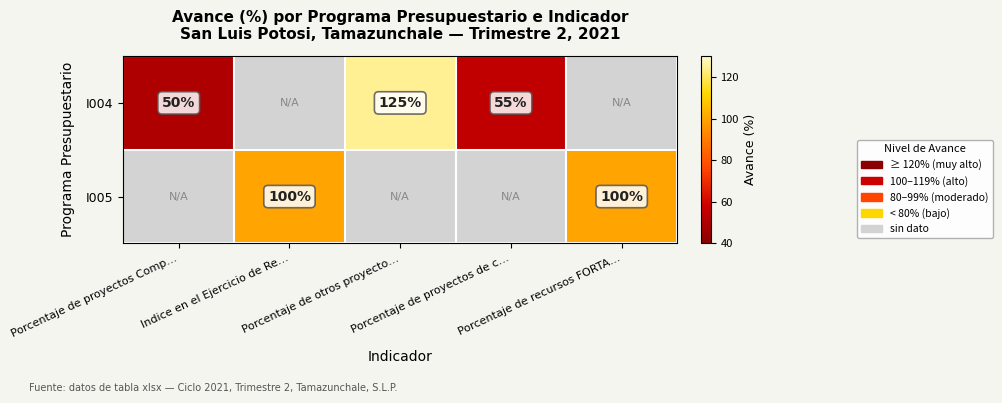

Between Porcentaje de proyectos Comp… and Porcentaje de proyectos de c…, which is larger?

Porcentaje de proyectos de c…